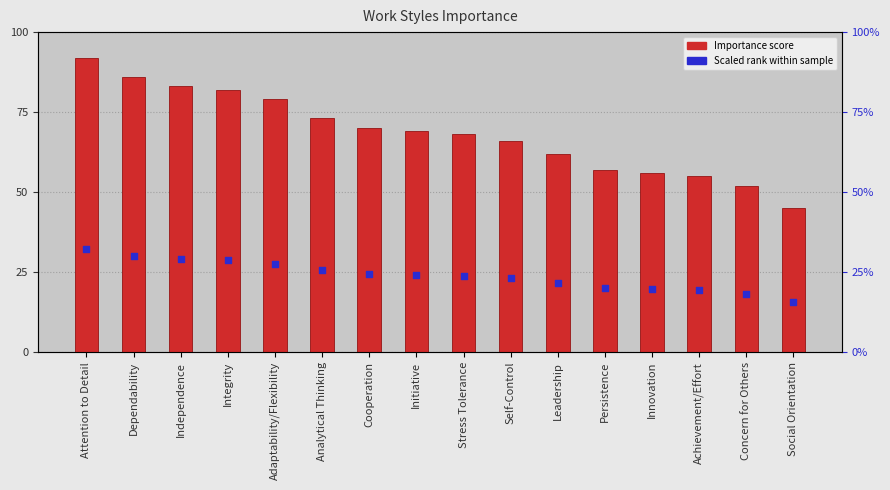

Which series contains the lowest Y value?

Scaled Rank